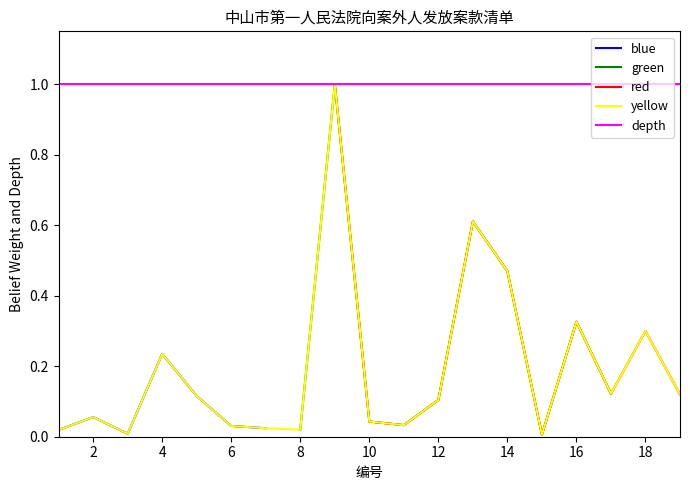

Rank the categories by value from lowest to highest.

15, 3, 1, 8, 7, 6, 11, 10, 2, 12, 5, 19, 17, 4, 18, 16, 14, 13, 9